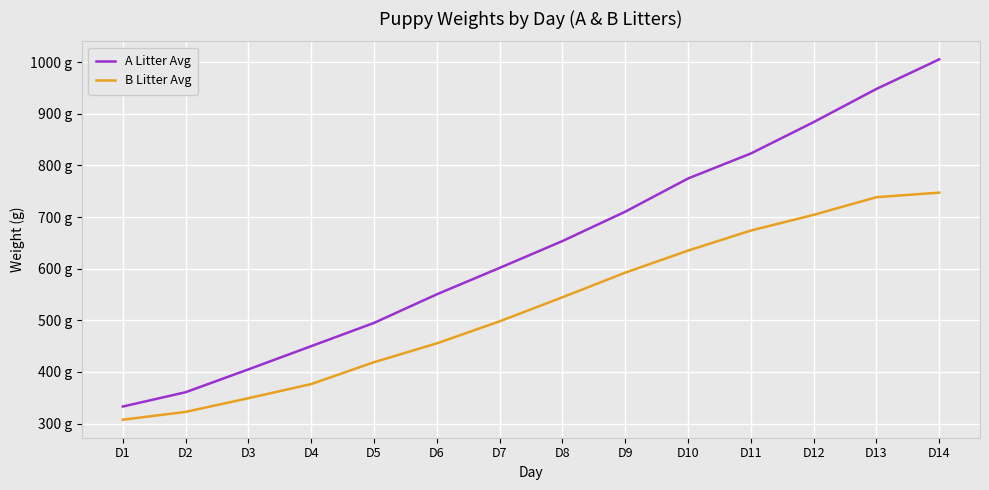

Reading left to right, what are all the values shown in this chart?

A Litter Avg: D1=333.1	D2=360.8	D3=405.0	D4=450.0	D5=495.0	D6=550.4	D7=601.5	D8=653.5	D9=710.4	D10=774.6	D11=823.1	D12=883.9	D13=948.1	D14=1005.4
B Litter Avg: D1=307.5	D2=322.7	D3=349.2	D4=376.5	D5=418.9	D6=455.4	D7=498.1	D8=544.6	D9=592.3	D10=635.0	D11=673.9	D12=704.2	D13=738.5	D14=747.3